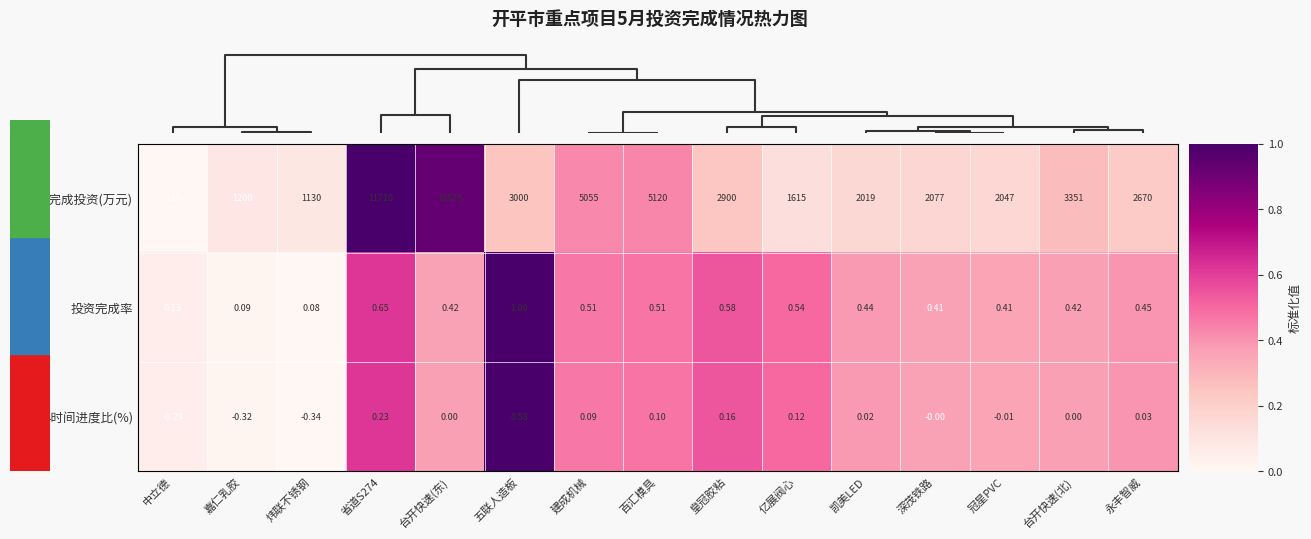

At which category does the chart reach its peak across all series?

省道S274